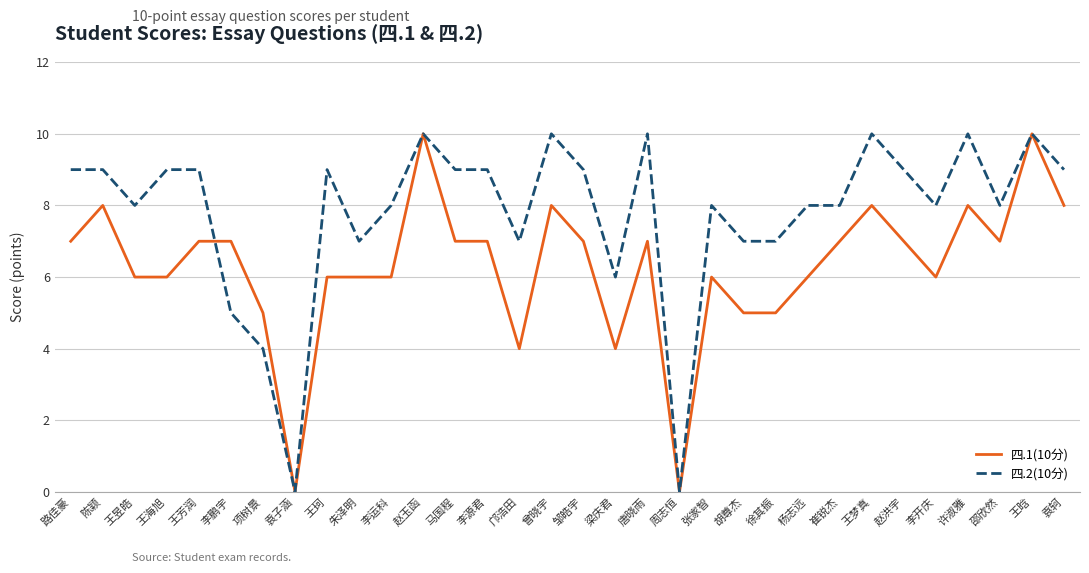

What is the greatest value displayed?

10